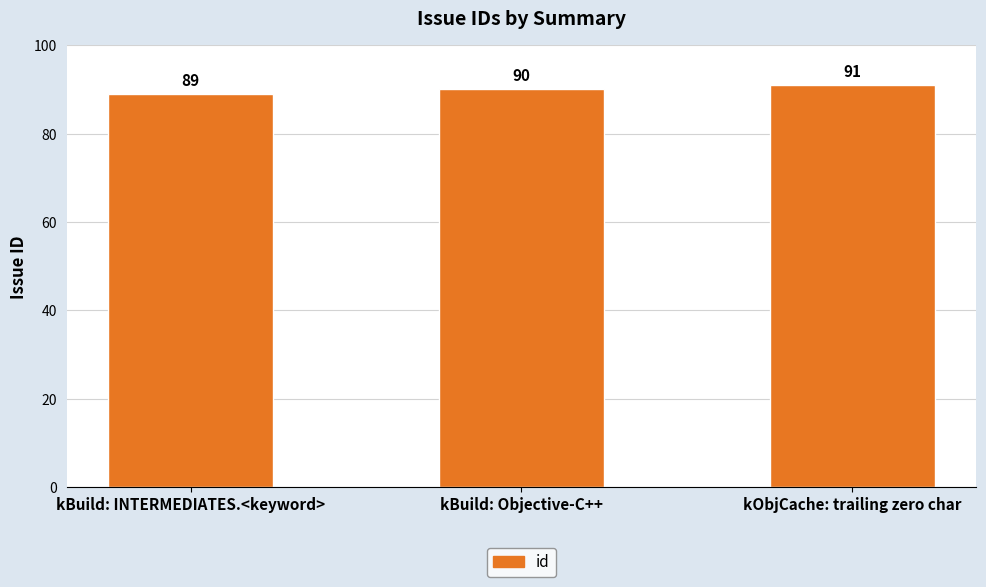

What is the difference between the values at kObjCache: trailing zero char and kBuild: Objective-C++?

1